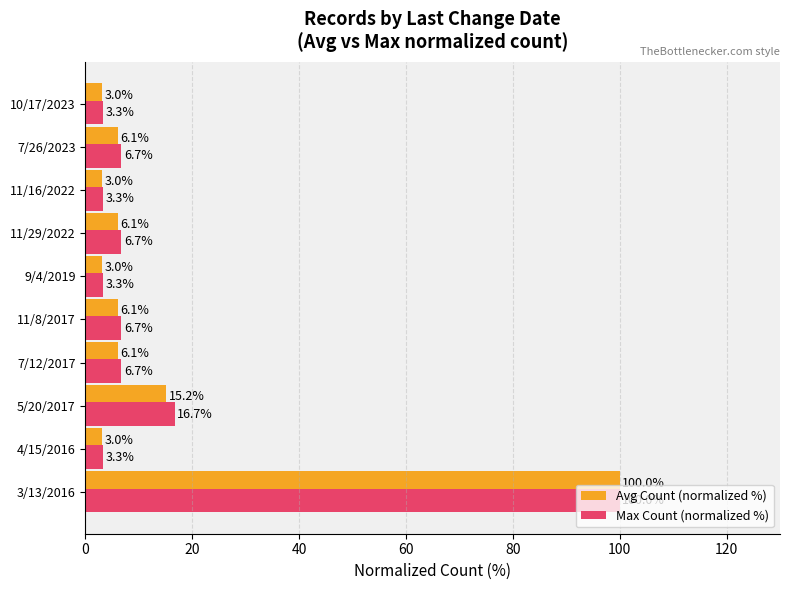

What is the sum of the Avg Count (normalized %) values at 10/17/2023 and 7/12/2017?

9.1